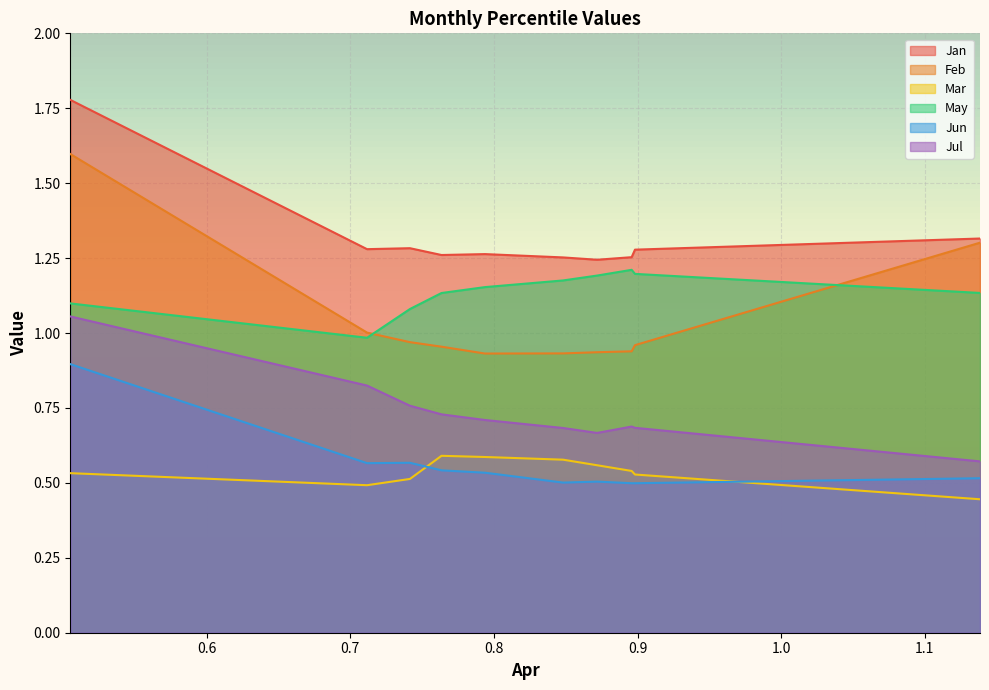

Reading left to right, what are all the values shown in this chart?

Jan: 1.8	1.3	1.3	1.3	1.3	1.3	1.2	1.3	1.3	1.3
Feb: 1.6	1.0	1.0	1.0	0.9	0.9	0.9	0.9	1.0	1.3
Mar: 0.5	0.5	0.5	0.6	0.6	0.6	0.6	0.5	0.5	0.4
May: 1.1	1.0	1.1	1.1	1.2	1.2	1.2	1.2	1.2	1.1
Jun: 0.9	0.6	0.6	0.5	0.5	0.5	0.5	0.5	0.5	0.5
Jul: 1.1	0.8	0.8	0.7	0.7	0.7	0.7	0.7	0.7	0.6